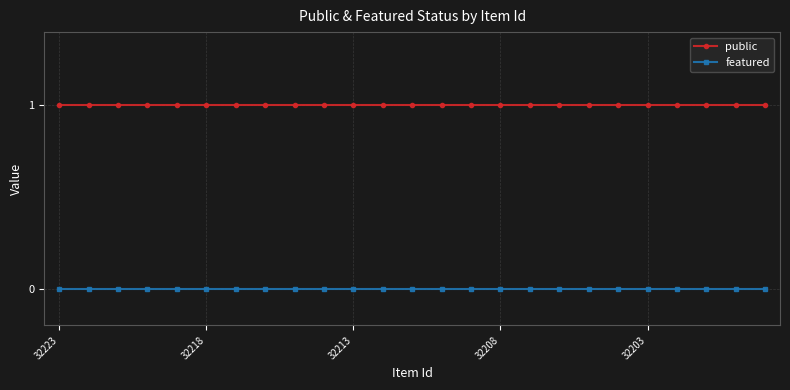

Which series has the largest total across all categories?

public